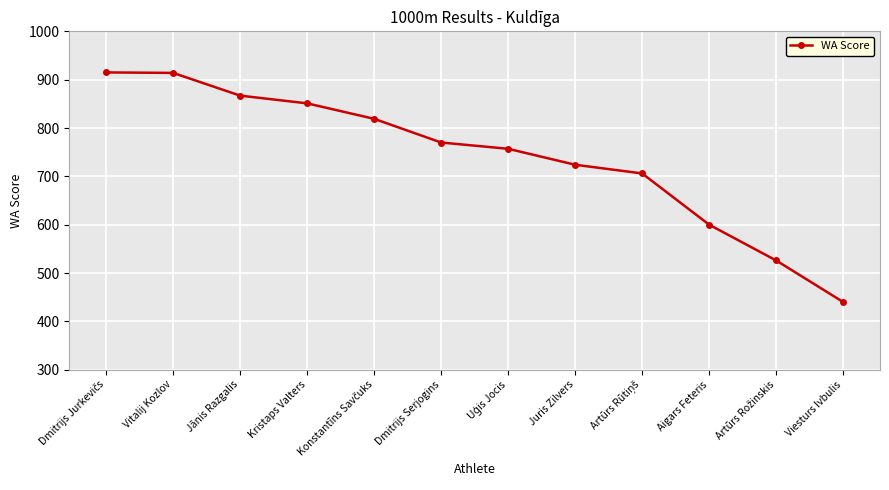

Is it true that the value at Juris Zilvers is 724?

True